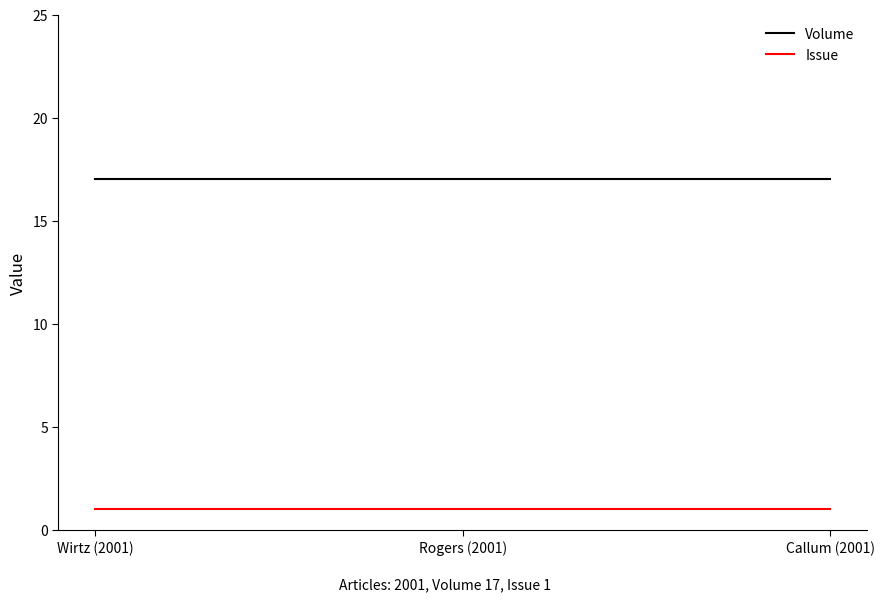

Is it true that Volume equals 30 at Rogers (2001)?

False